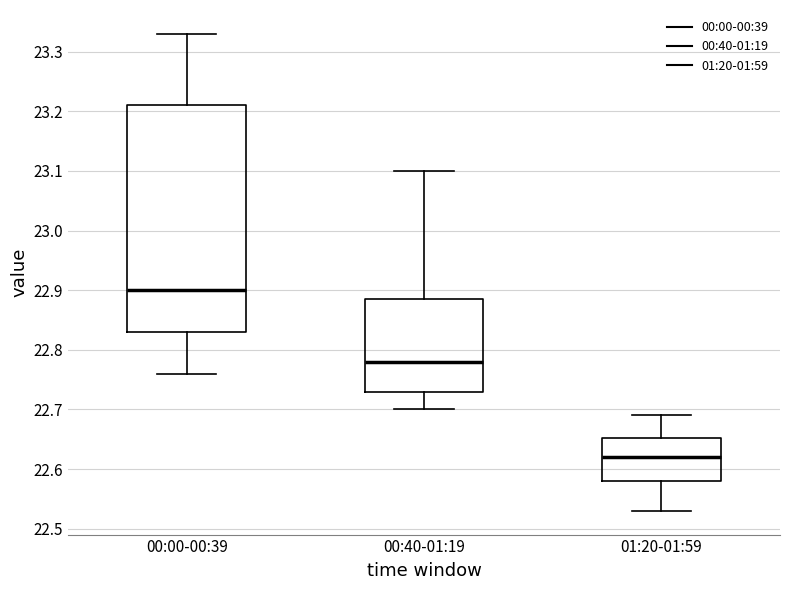

Reading left to right, read every box against the y-axis: the position of its median line, the range the box covers, and the ends of its whiskers. The values are not printed on the chart, so give them approximately, as read against the axis.

00:00-00:39: median 22.90, box 22.83 to 23.21, whiskers 22.76 to 23.33
00:40-01:19: median 22.78, box 22.73 to 22.89, whiskers 22.70 to 23.10
01:20-01:59: median 22.62, box 22.58 to 22.65, whiskers 22.53 to 22.69